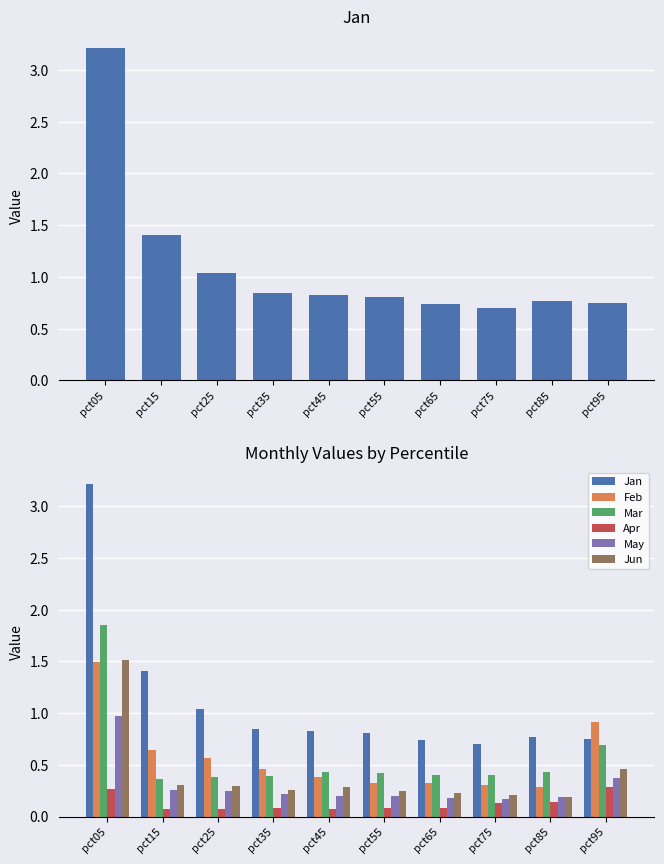

What is the sum of all Jan values?

11.1